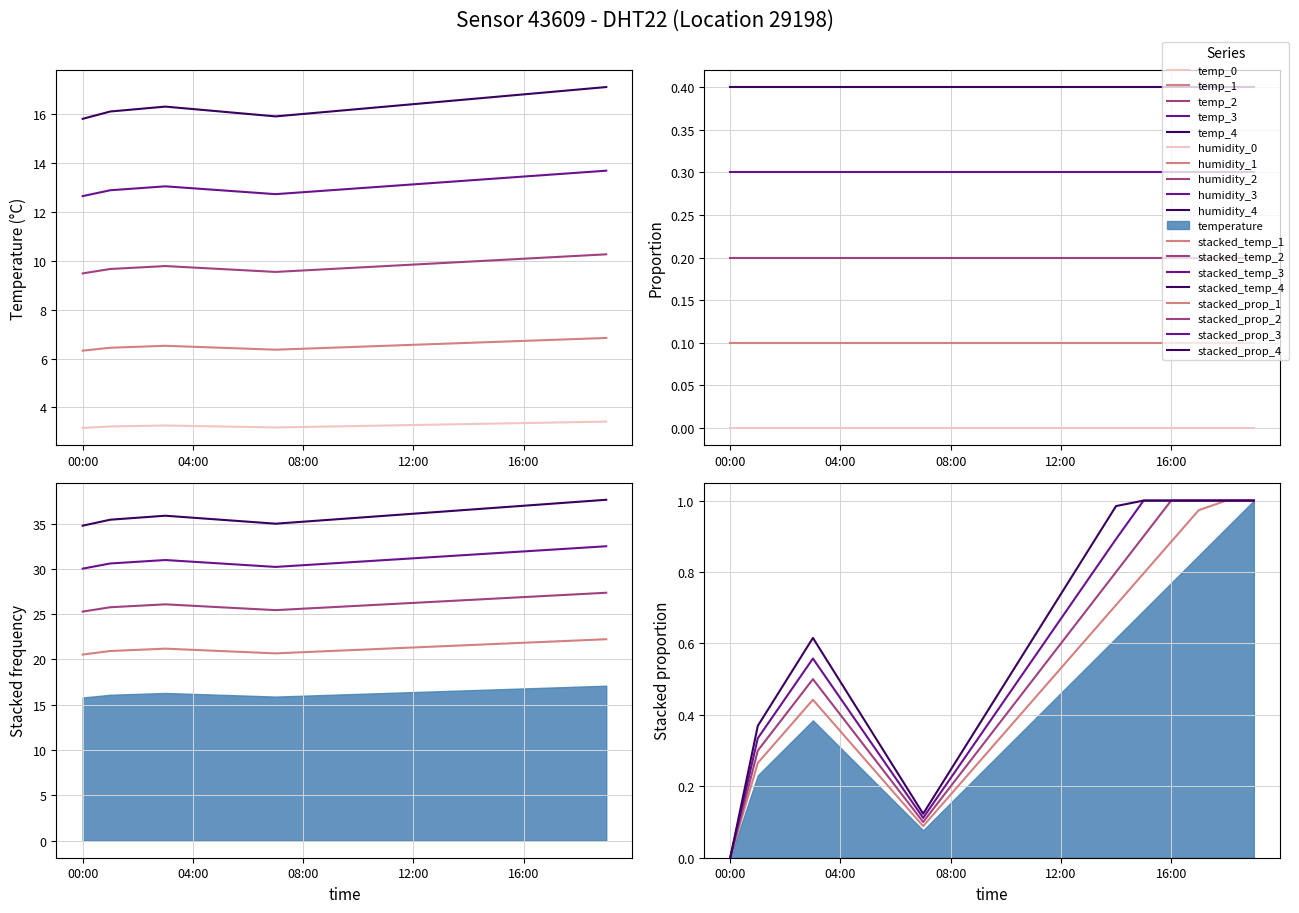

List the labels in order of value, smallest first.

00:00, 07:00, 06:00, 08:00, 01:00, 05:00, 09:00, 02:00, 04:00, 10:00, 03:00, 11:00, 12:00, 13:00, 14:00, 15:00, 16:00, 17:00, 18:00, 19:00